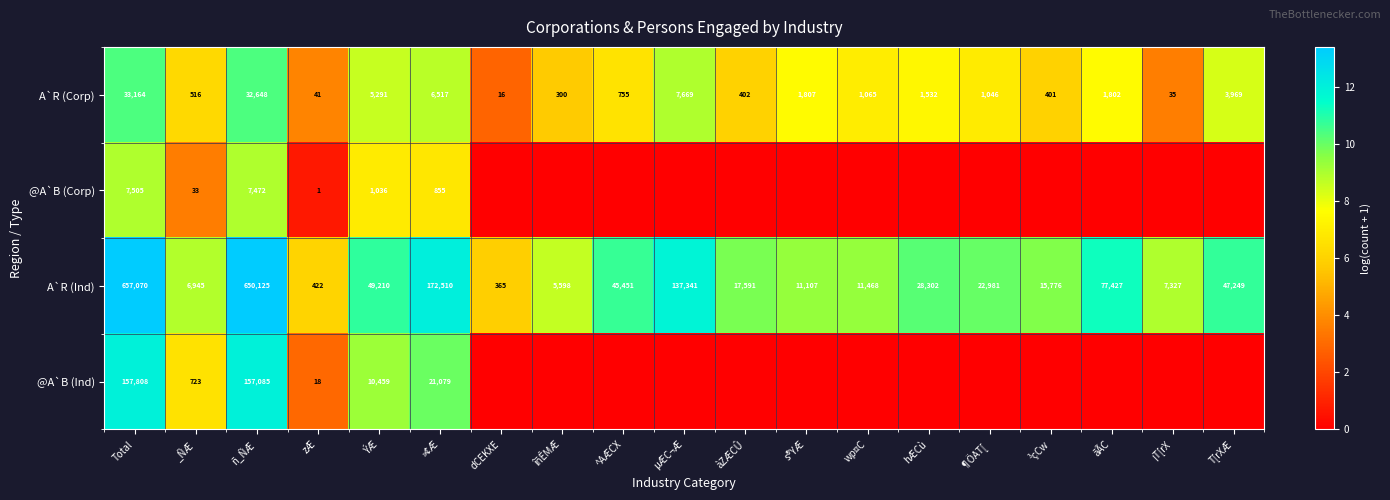

At ÝÆ, list the series in order from smallest to largest.

@A`B (Corp), A`R (Corp), @A`B (Ind), A`R (Ind)